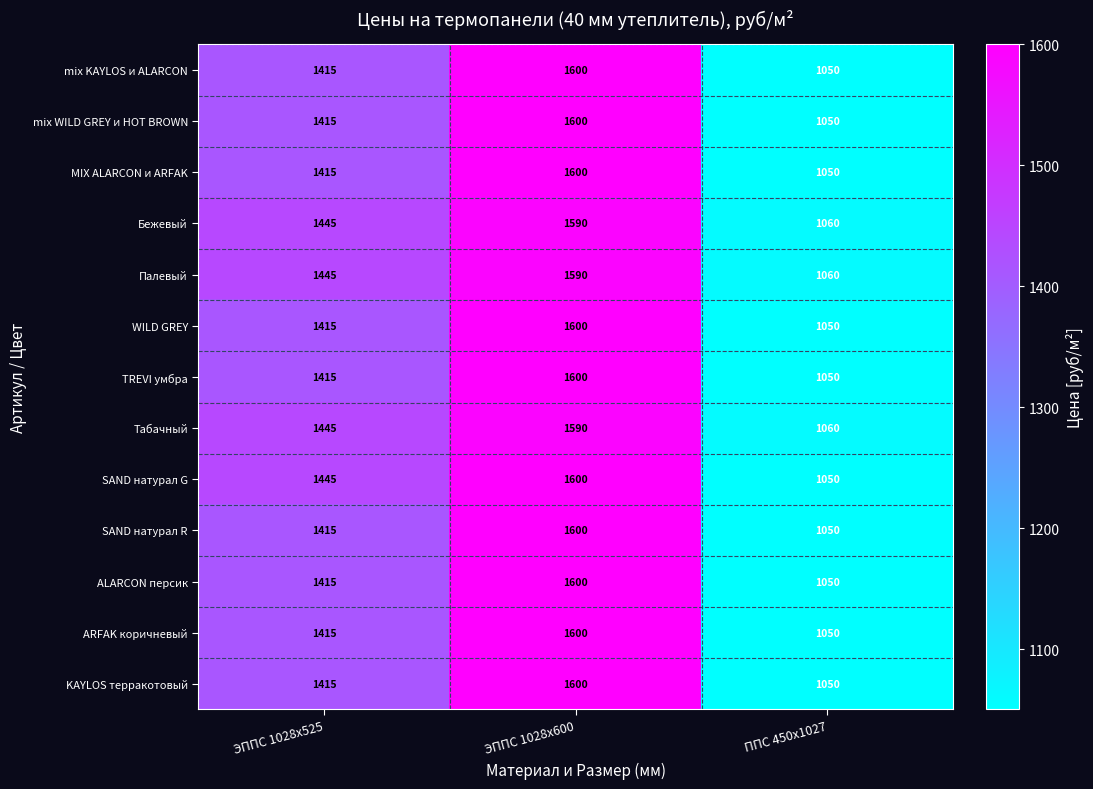

At which category is the sum across all series the highest?

ЭППС 1028х600